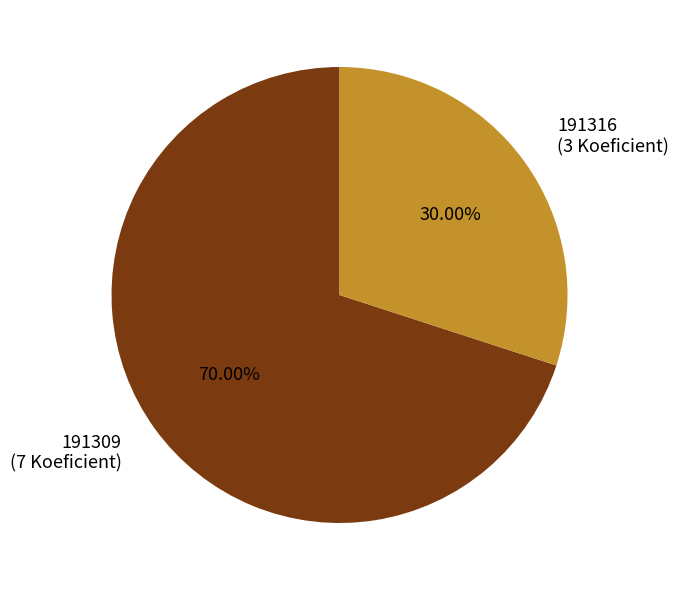

What percentage is the 191316 slice, to the nearest percent?

30%